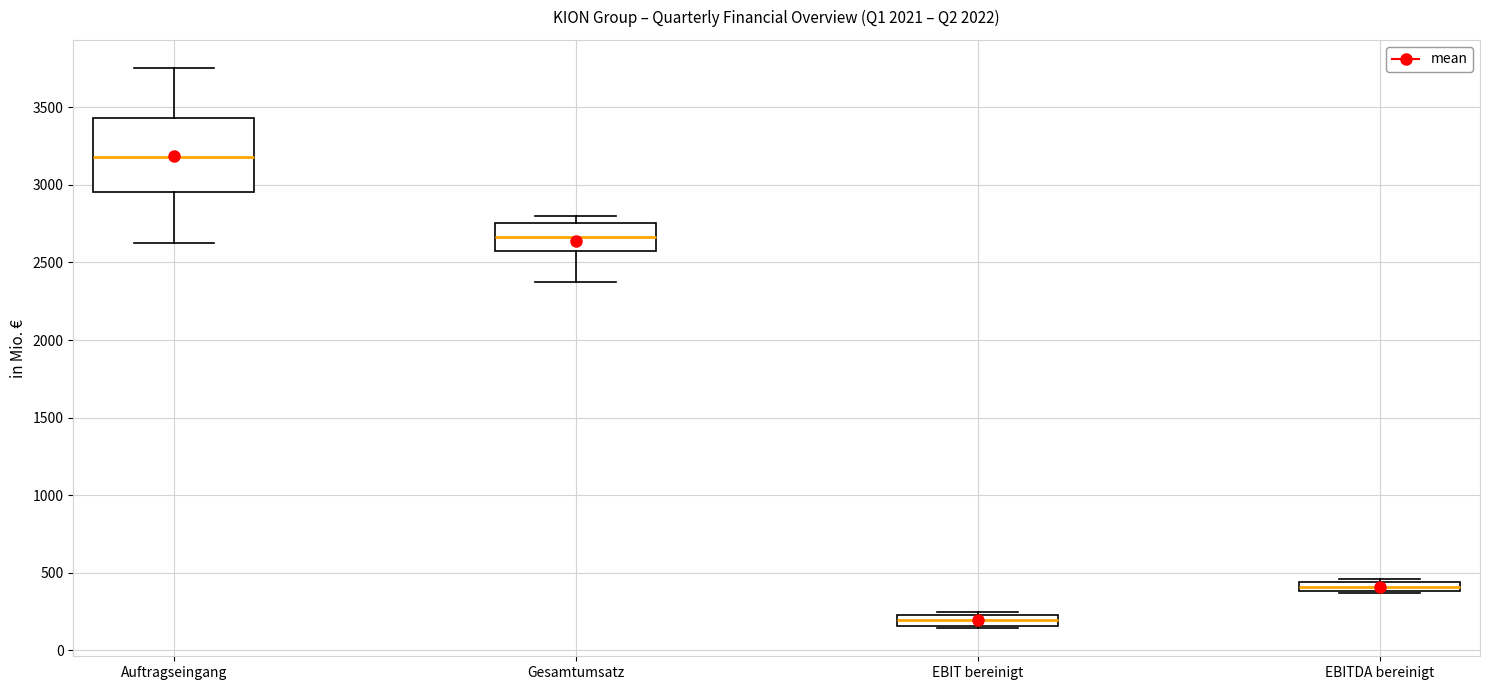

Where is the upper edge of the box for EBITDA bereinigt on the y-axis? The values are not printed on the chart, so give them approximately, as read against the axis.

450